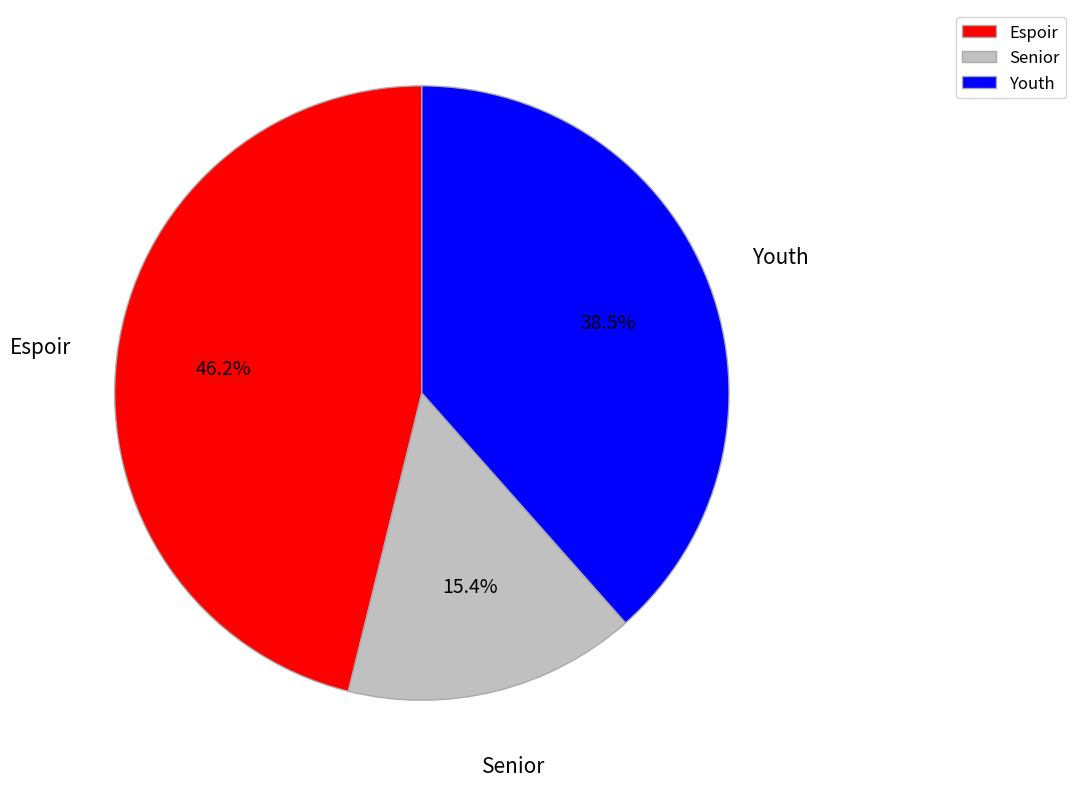

What percentage is NOT represented by Youth?

61.5%